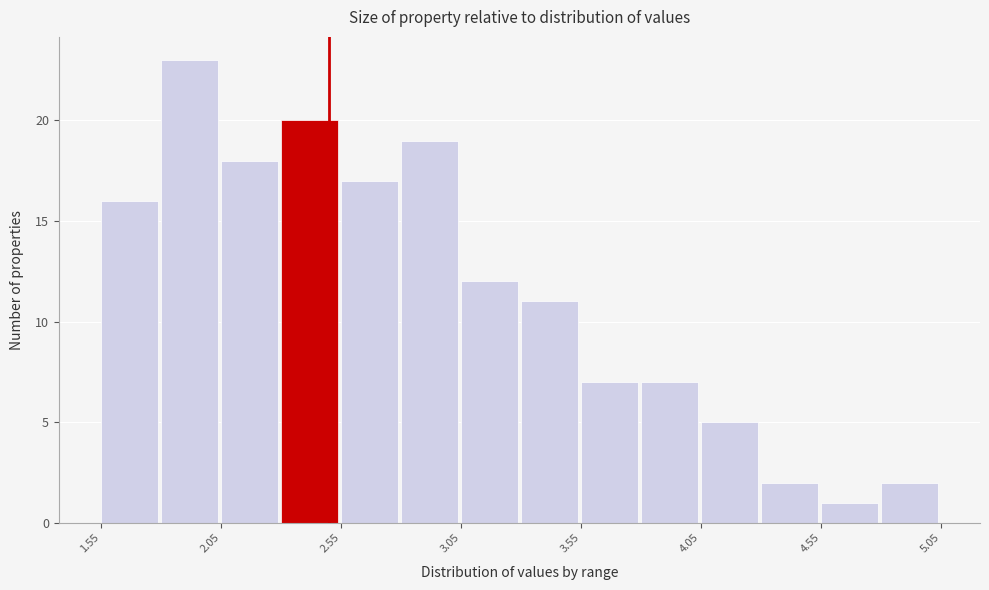

Which range on the x-axis has the tallest bar?

1.80 to 2.05